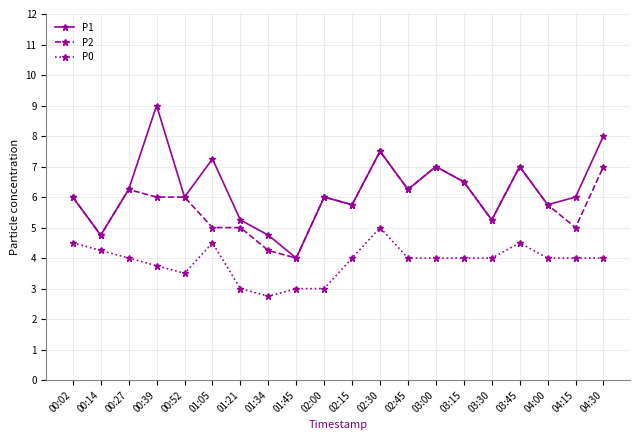

Which category has the lowest value in the P1 series?

01:45